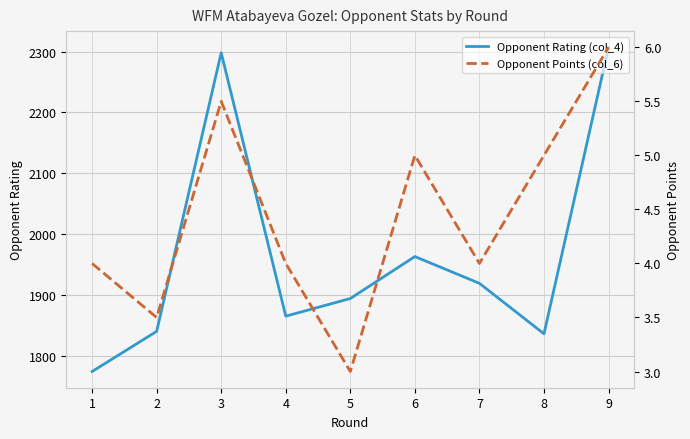

True or false: Opponent Points (col_6) and Opponent Rating (col_4) cross at least once.

False